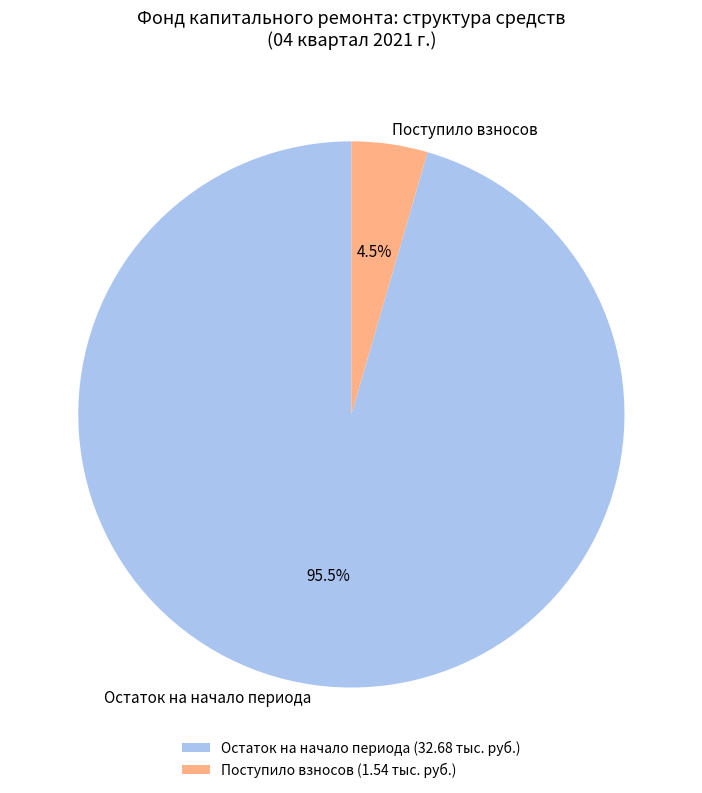

Do Остаток на начало периода and Поступило взносов together represent more than half of the pie?

Yes